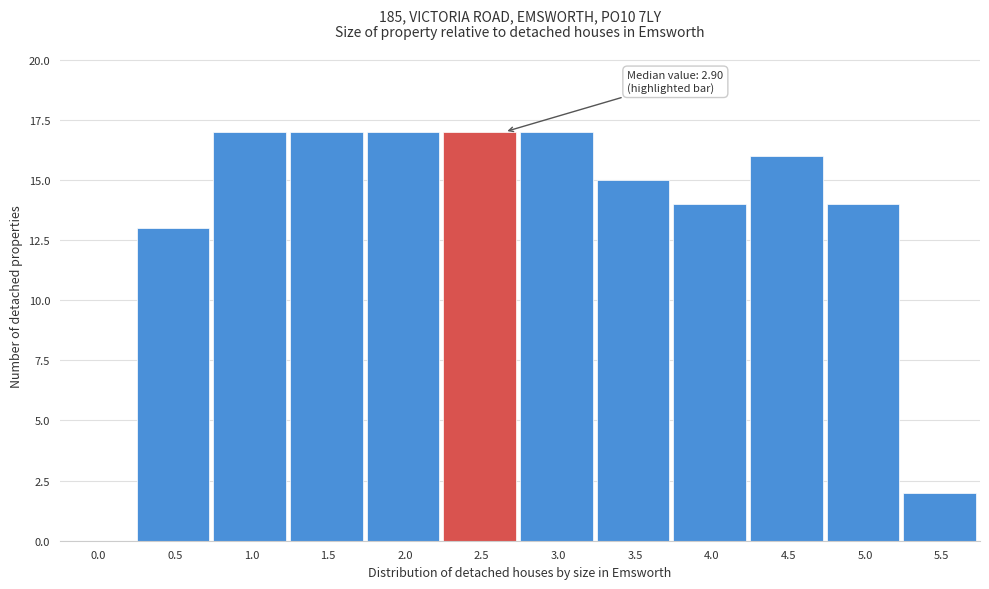

Reading left to right, extract all data points from this chart.

0.0=0	0.5=13	1.0=17	1.5=17	2.0=17	2.5=17	3.0=17	3.5=15	4.0=14	4.5=16	5.0=14	5.5=2